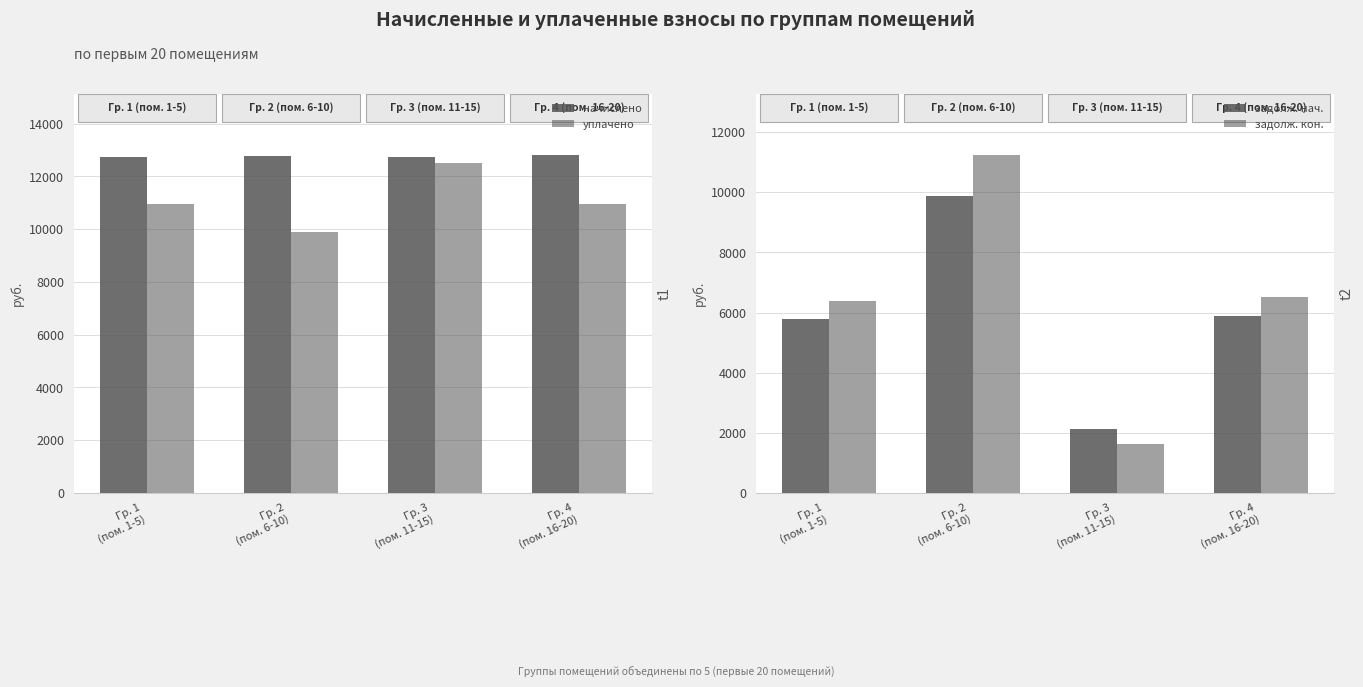

What is the maximum value shown in the chart?

12823.6